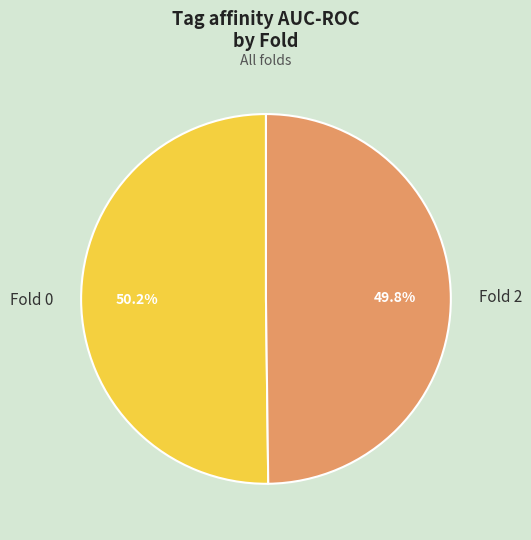

Does any single category account for the majority?

Yes